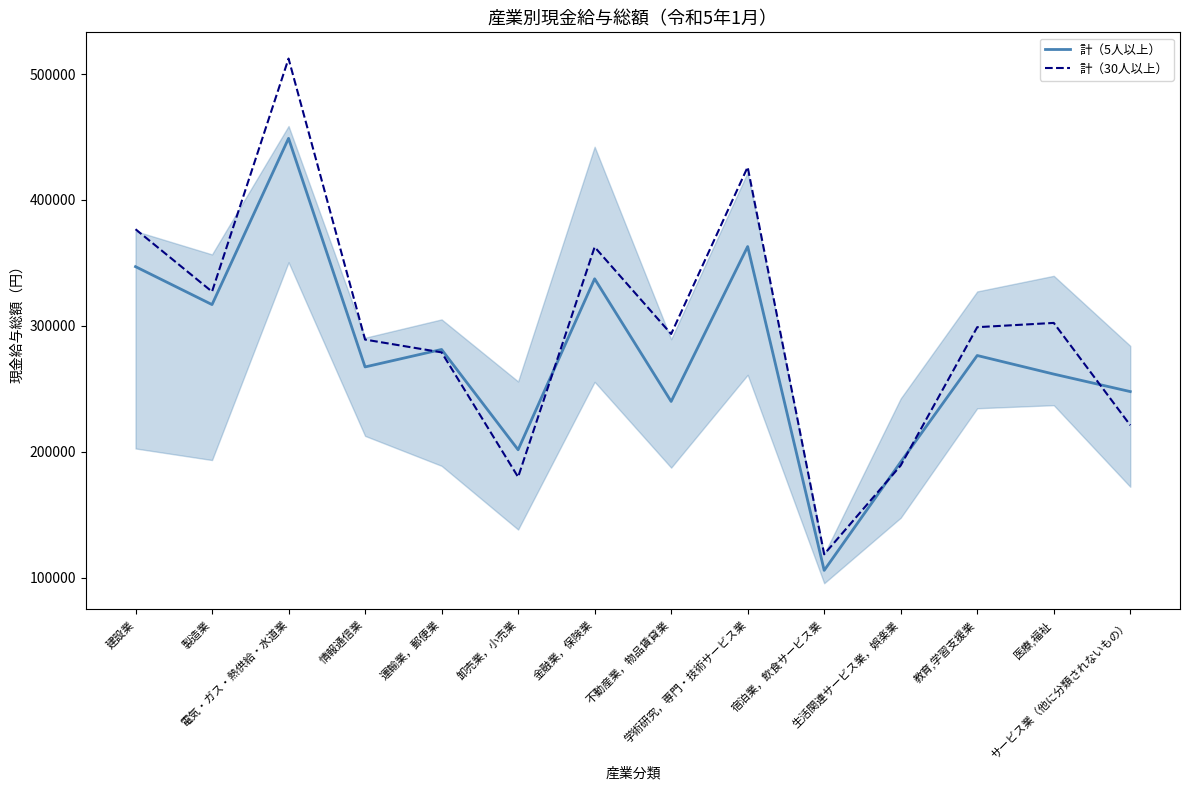

Reading right to left, extract all data points from this chart.

計（5人以上）: 247752	261647	276412	191820	105732	362972	239915	337335	201543	281199	267328	448908	316851	346988
計（30人以上）: 221040	302299	298908	189046	118516	426115	293506	362555	179882	278903	289061	512273	327141	376710